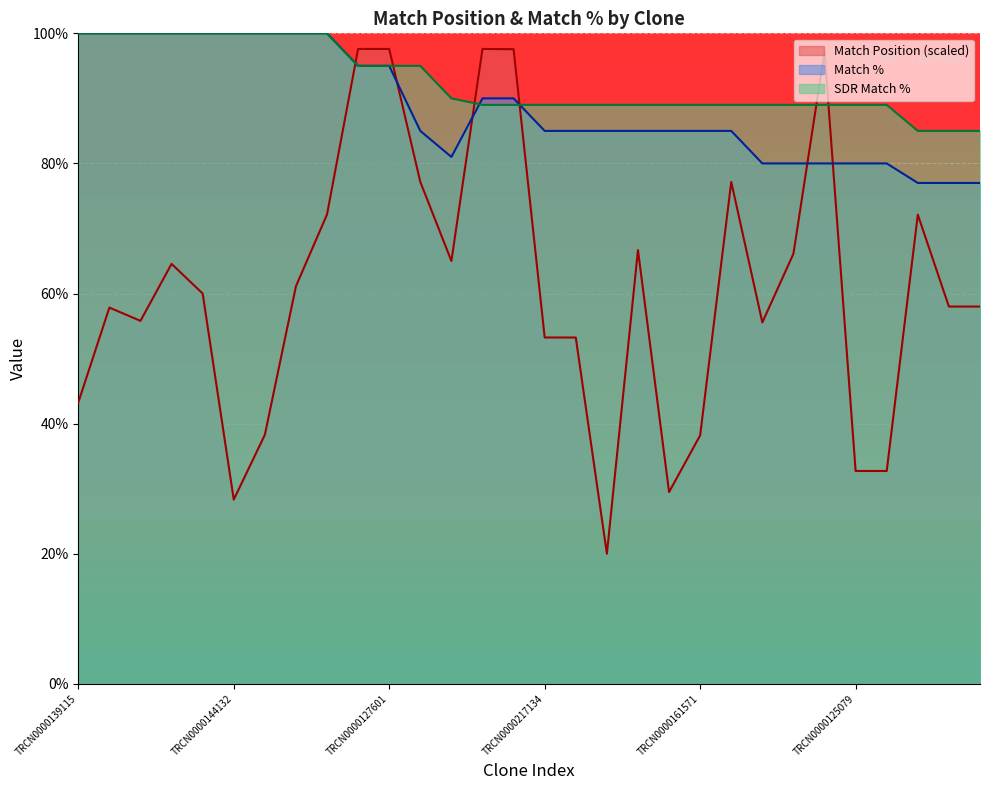

At which category is the sum across all series the highest?

TRCN0000084008